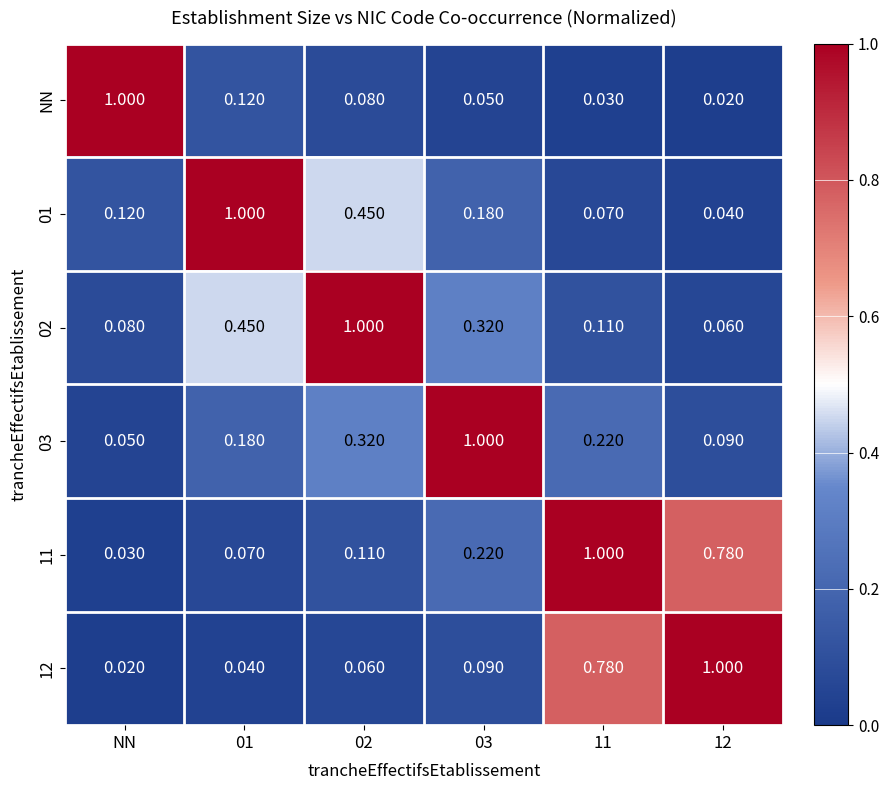

Is the value of NN at NN greater than the value of 11 at 01?

Yes